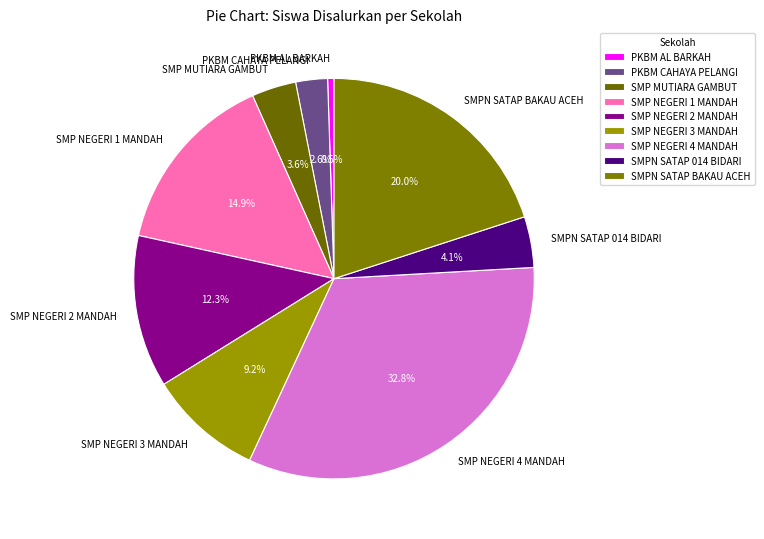

What is the largest slice in the pie chart?

SMP NEGERI 4 MANDAH